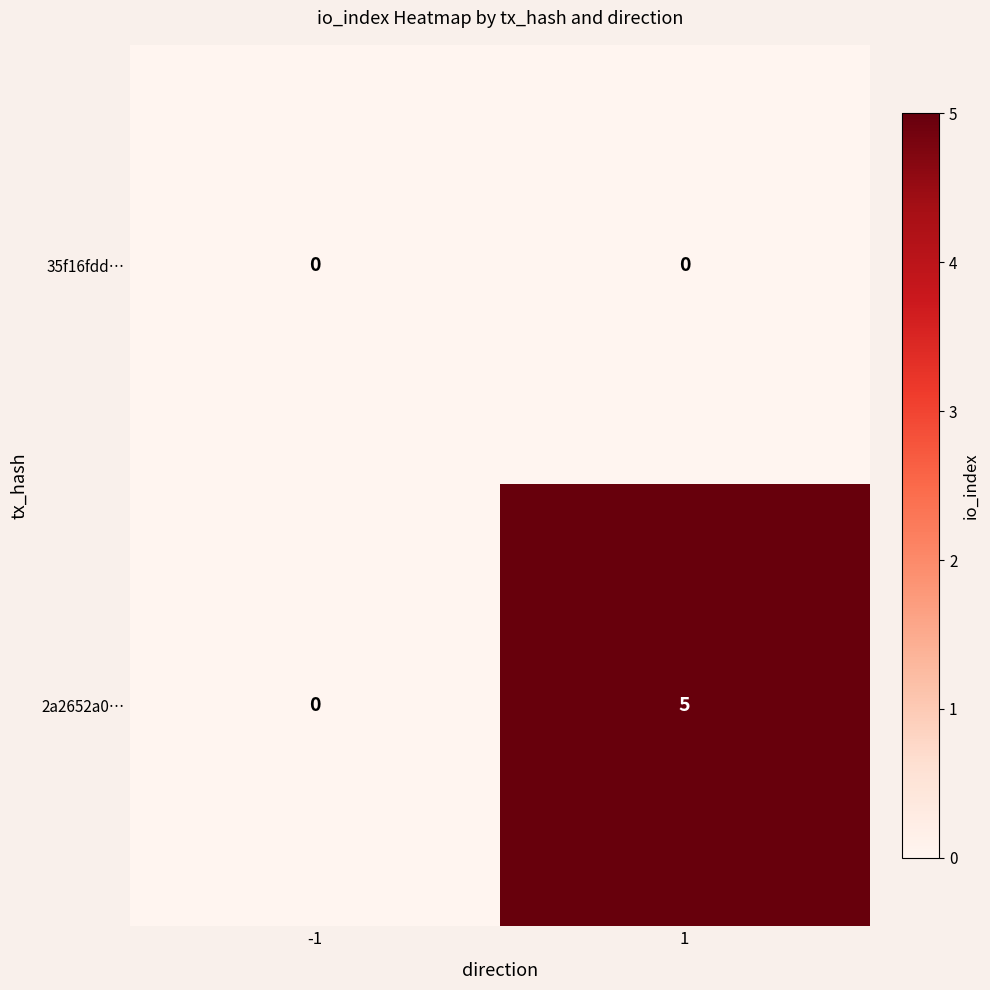

Rank the categories by 2a2652a0… value from lowest to highest.

-1, 1